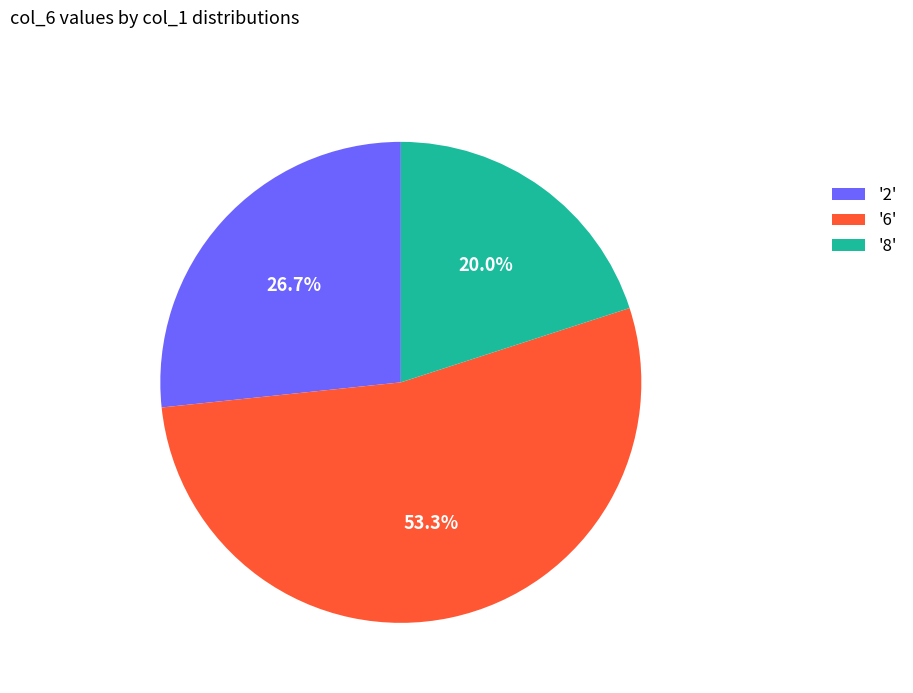

What is the largest slice in the pie chart?

'6'